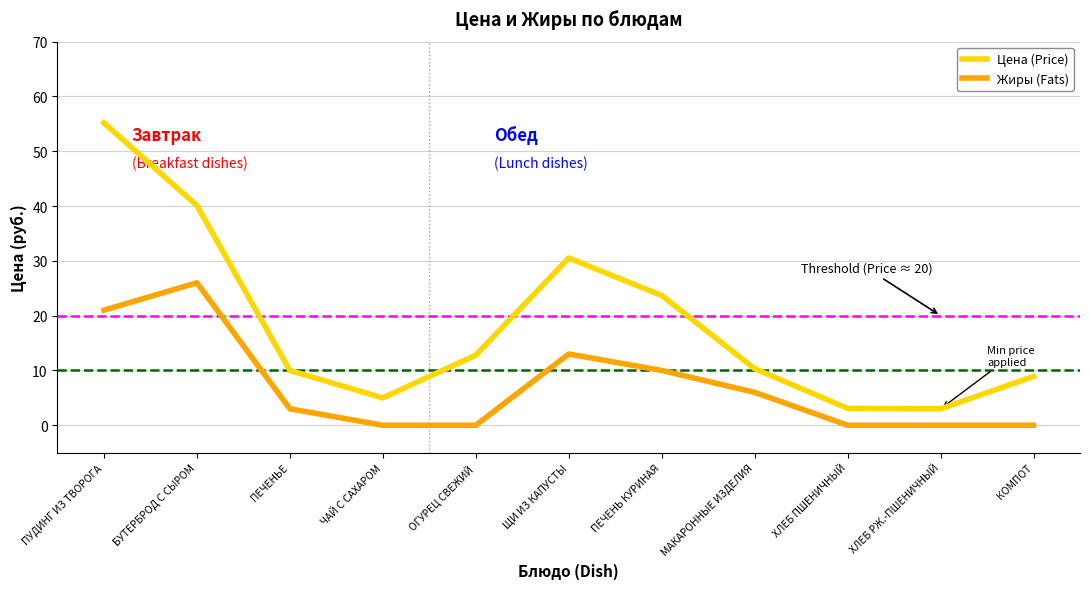

What is the average value of the Жиры (Fats) series?

7.2